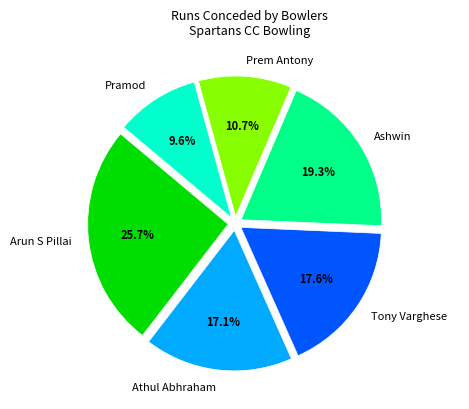

How many segments does this pie chart have?

6